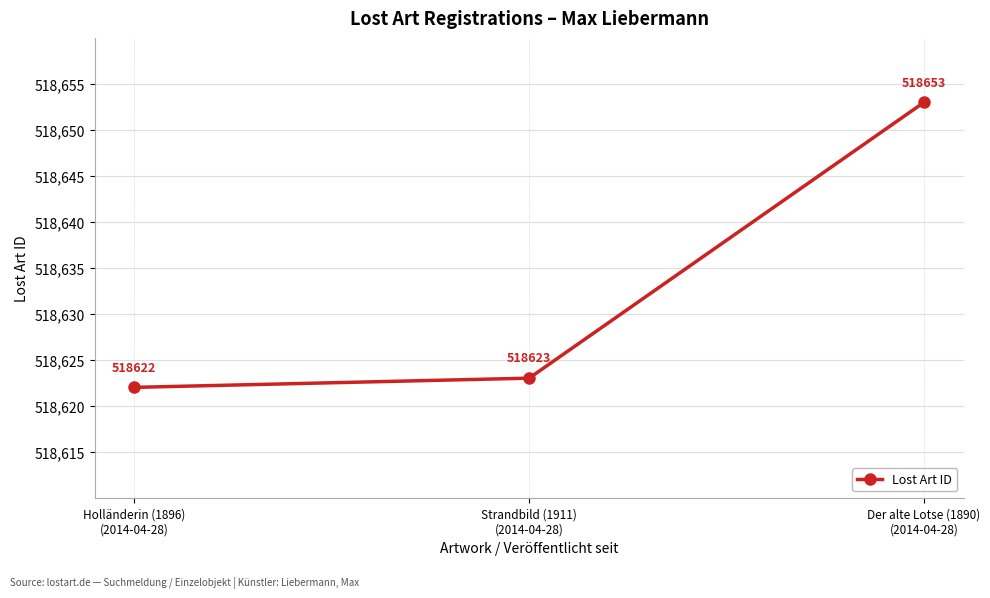

How many lines are shown in the chart?

1